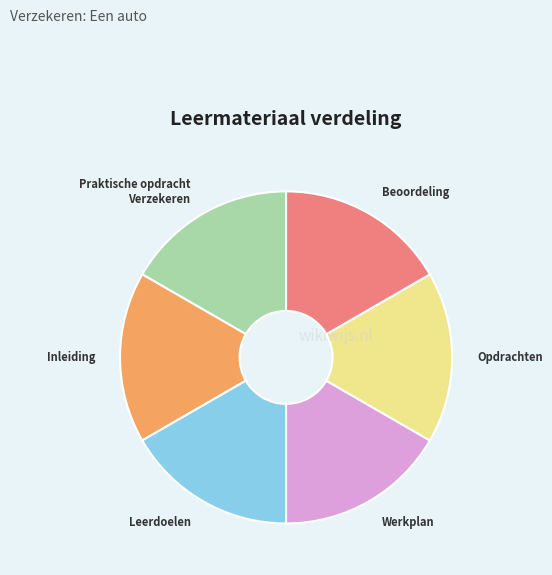

Approximately how many times larger is the value at Inleiding compared to Leerdoelen?

1.0